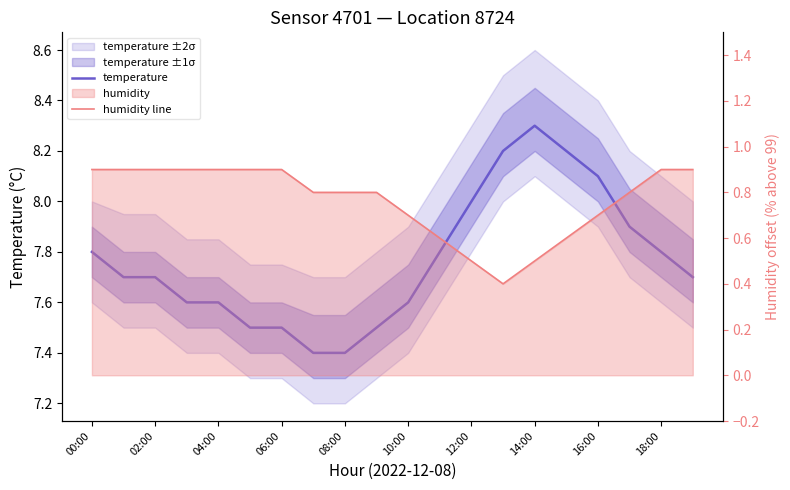

Which series has the largest range (max minus min)?

temperature